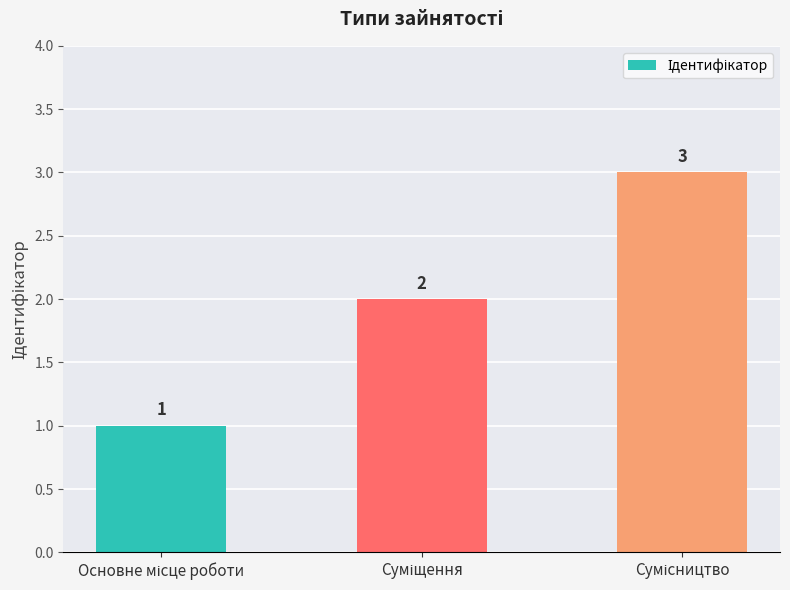

What is the value of the 1st bar from the left?

1